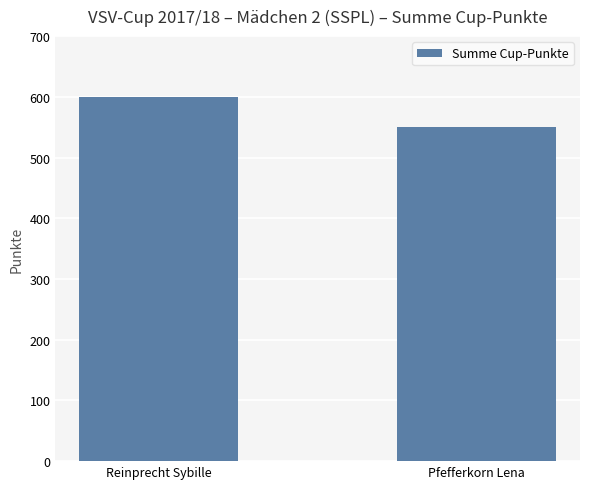

What is the average value?

575